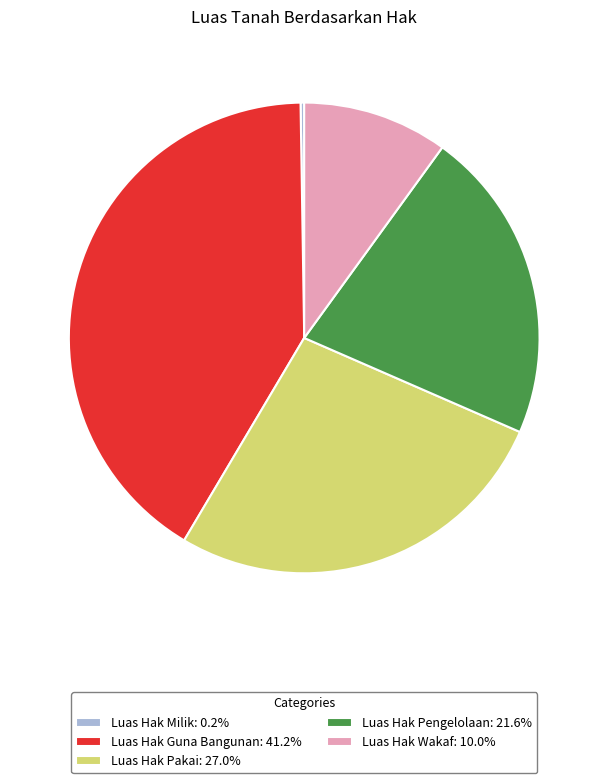

Is the sum of Luas Hak Wakaf: 10.0% and Luas Hak Pakai: 27.0% greater than half?

No